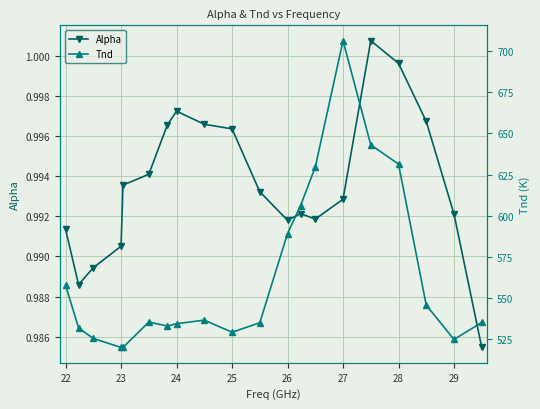

The value of Alpha at 29 is 1.5. True or false?

False